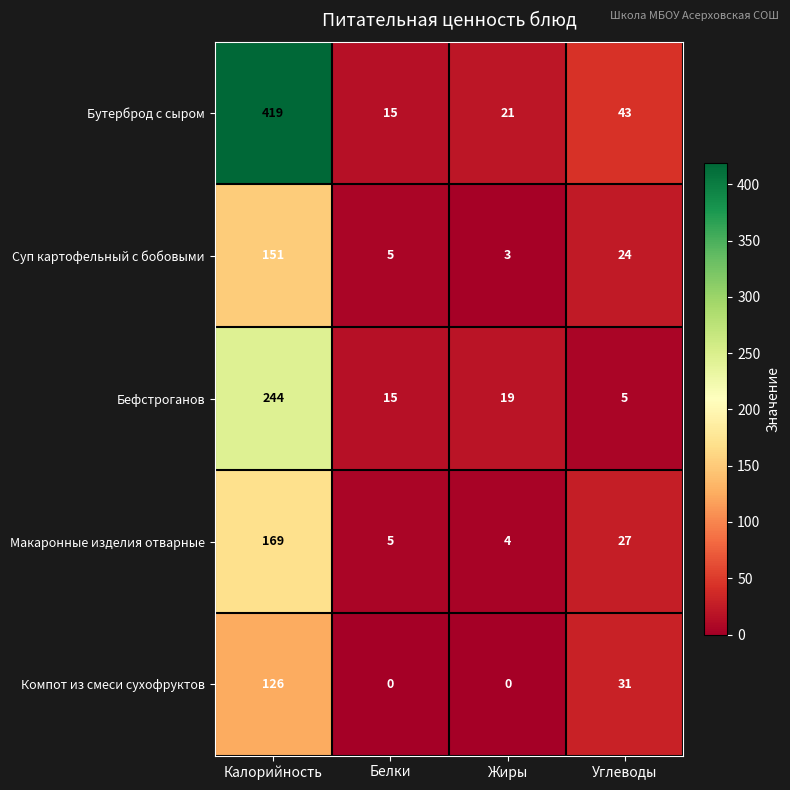

What is the difference between the Суп картофельный с бобовыми values at Углеводы and Белки?

19